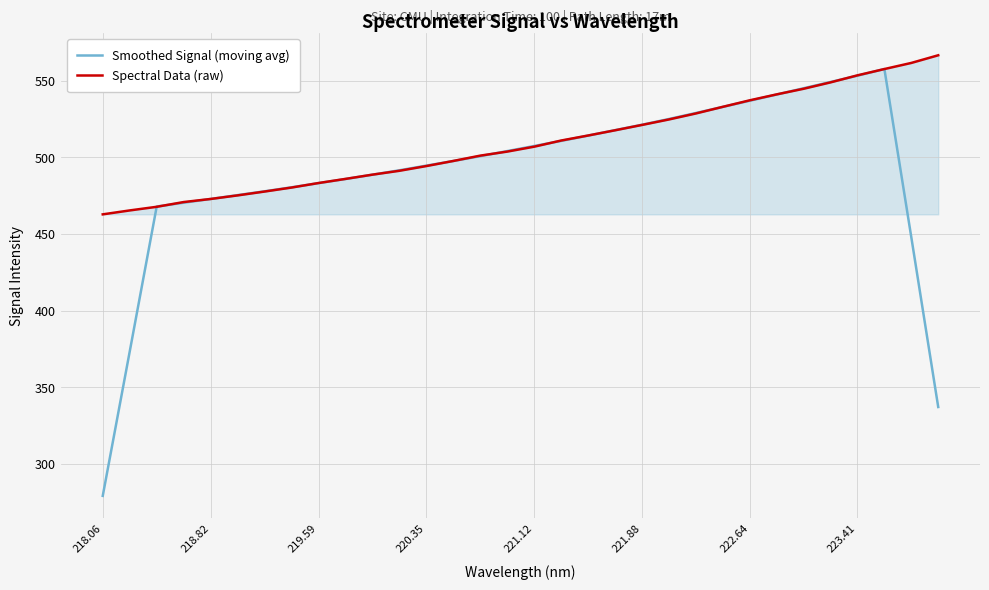

Which series has the largest total across all categories?

Spectral Data (raw)